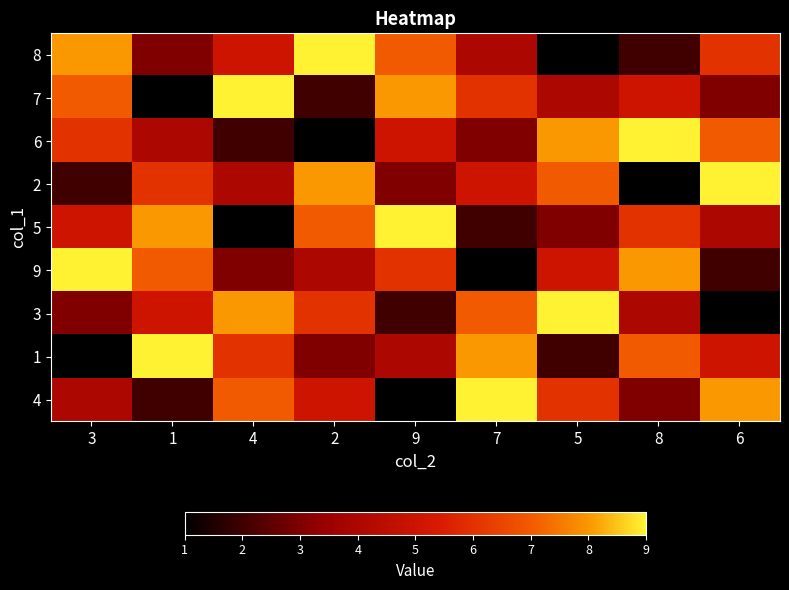

Rank the series at 6 from lowest to highest value.

3, 9, 7, 5, 1, 8, 6, 4, 2